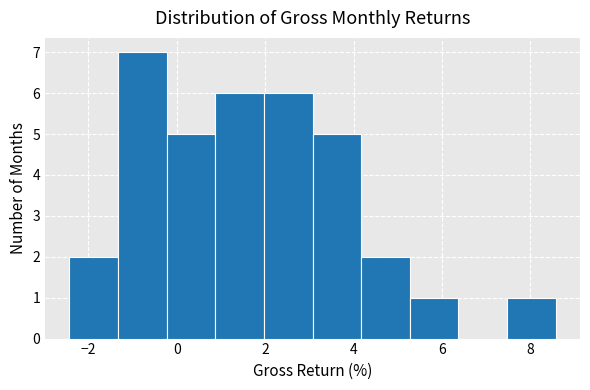

Reading left to right, transcribe this chart: for each bar, give the range it covers on the x-axis and its height. Neither the bar edges nor the heights are printed on the chart, so give them approximately, as read against the axes.

-2.4 to -1.4: 2
-1.4 to -0.2: 7
-0.2 to 0.8: 5
0.8 to 2.0: 6
2.0 to 3.0: 6
3.0 to 4.2: 5
4.2 to 5.2: 2
5.2 to 6.4: 1
6.4 to 7.4: 0
7.4 to 8.6: 1